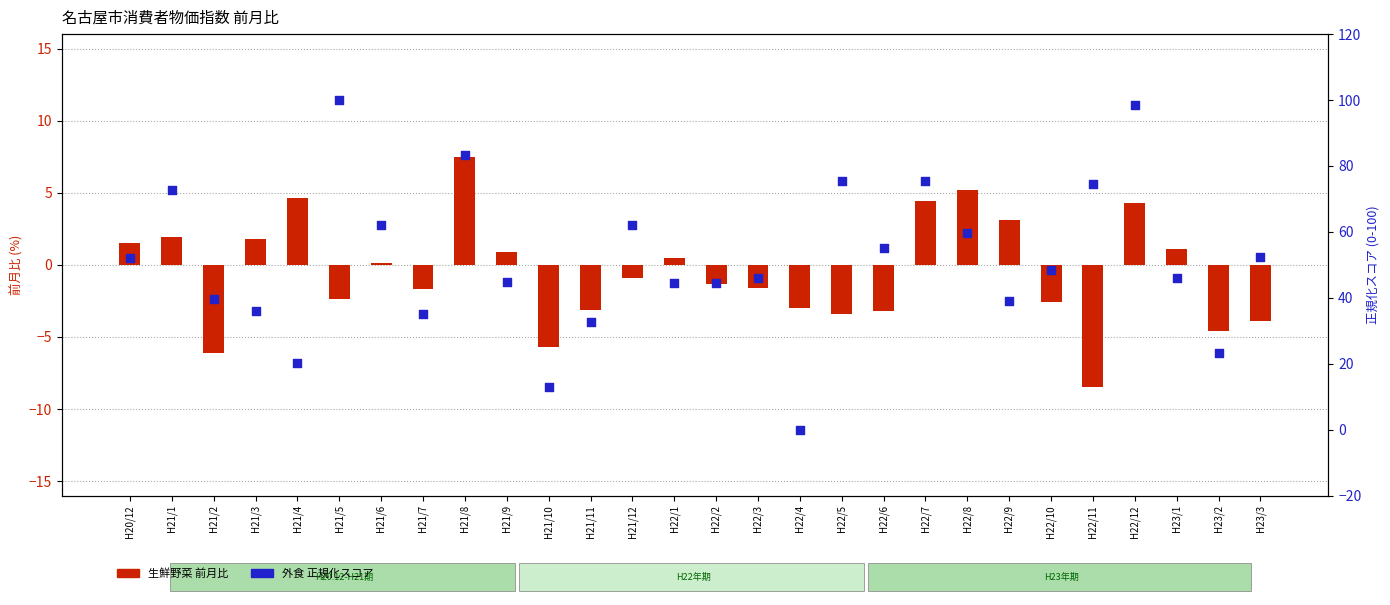

At how many categories does at least one series exceed 25?

24